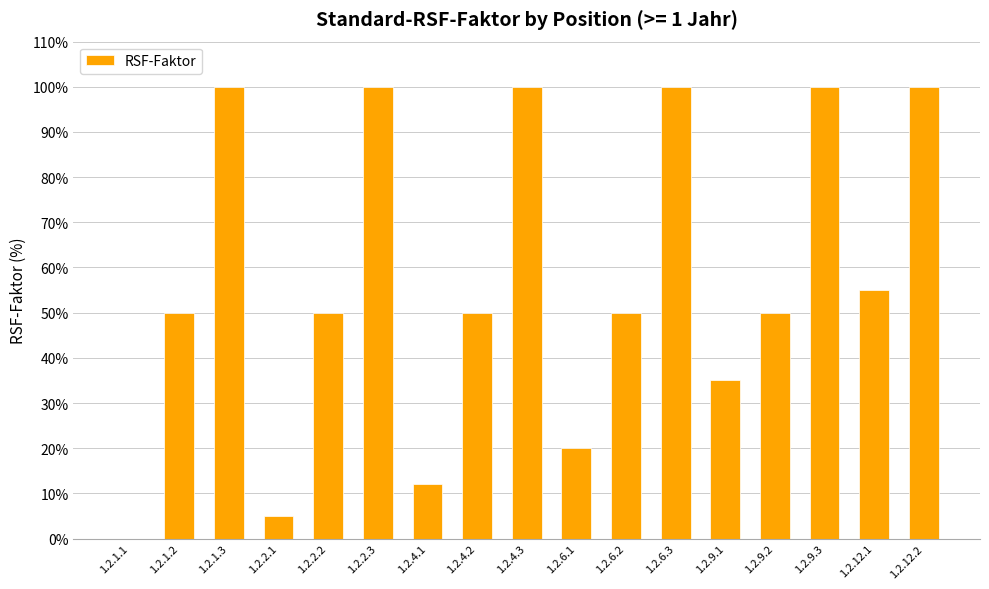

Count the number of data series in this chart.

1